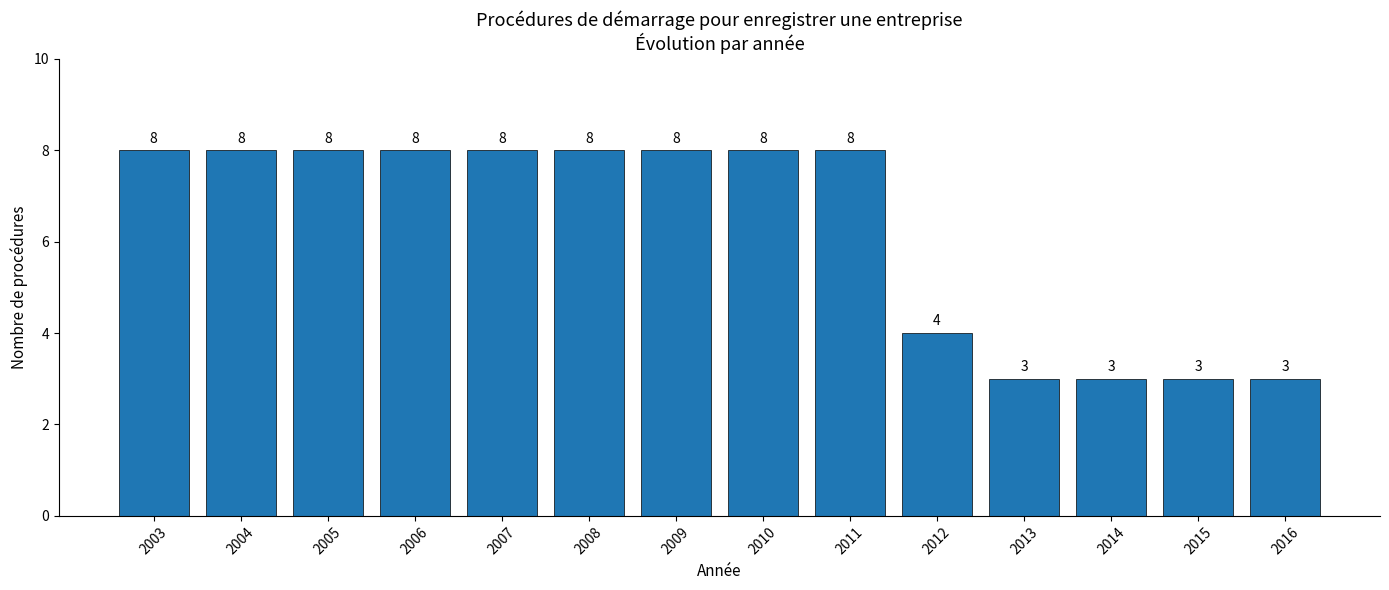

What is the maximum value shown in the chart?

8